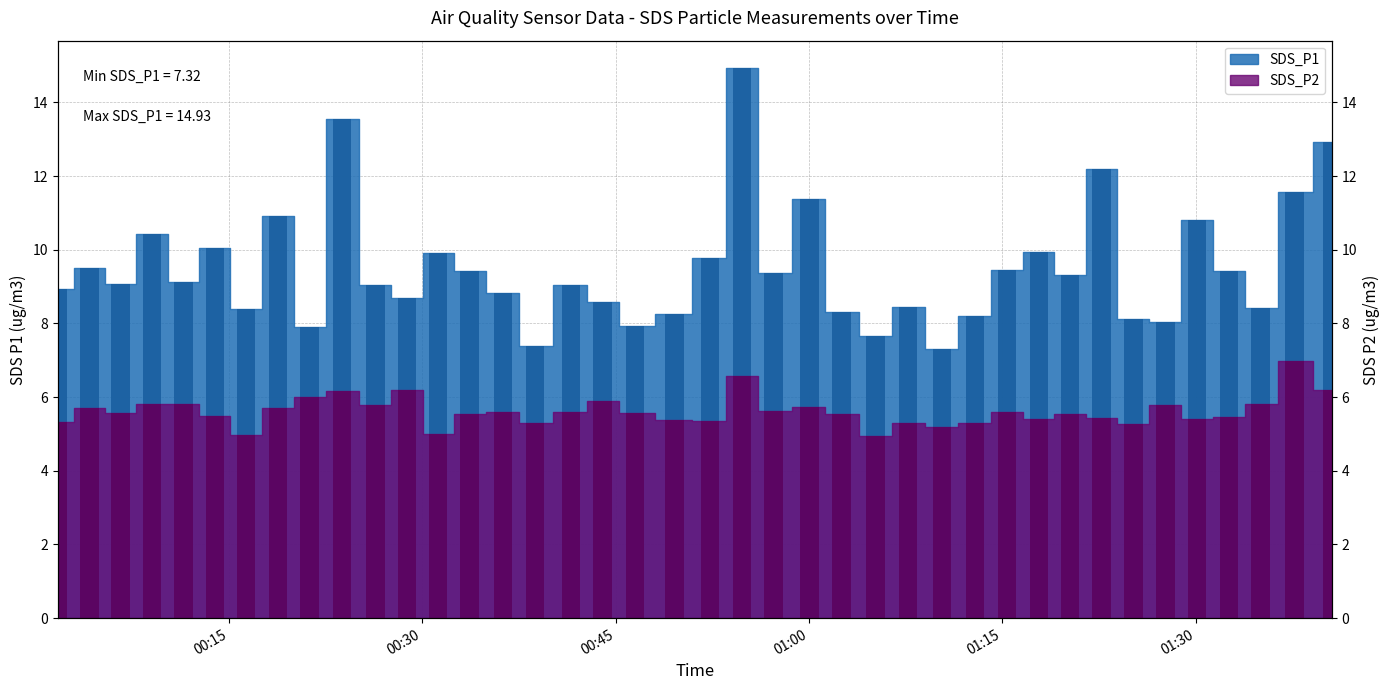

The value of SDS_P2 at 2023/07/08 00:31:14 is 1.1. True or false?

False